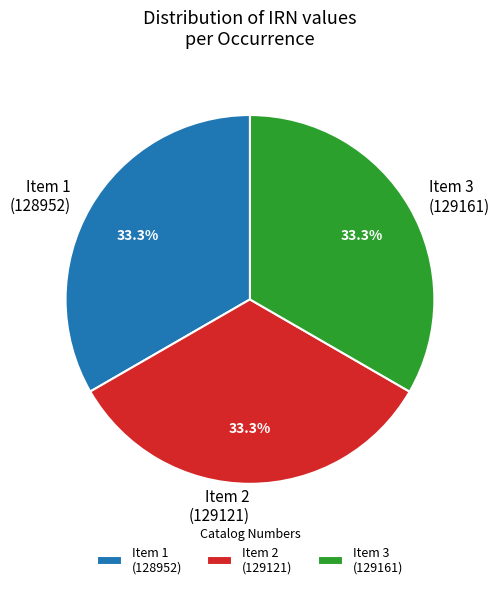

Does Item 1 (128952) represent more than half of the total?

No